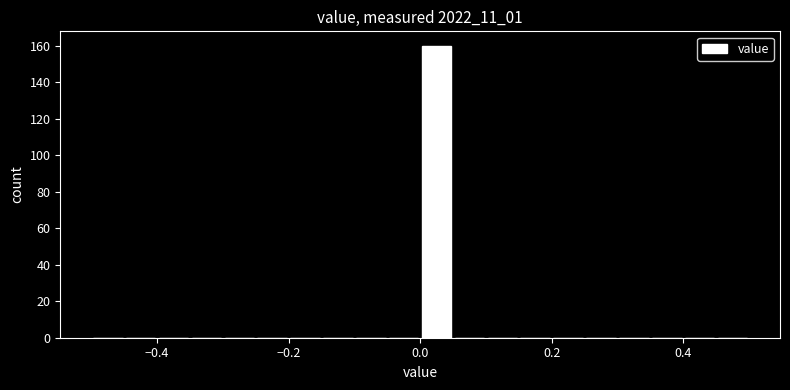

Around what value on the x-axis is the tallest bar? Give the approximate position of its centre, as read against the axis.

0.02